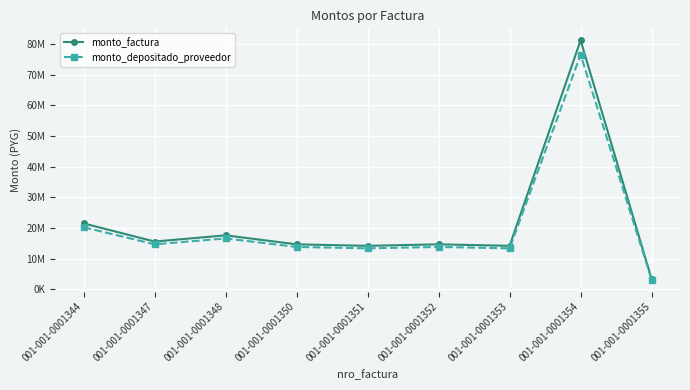

Which series has the largest total across all categories?

monto_factura